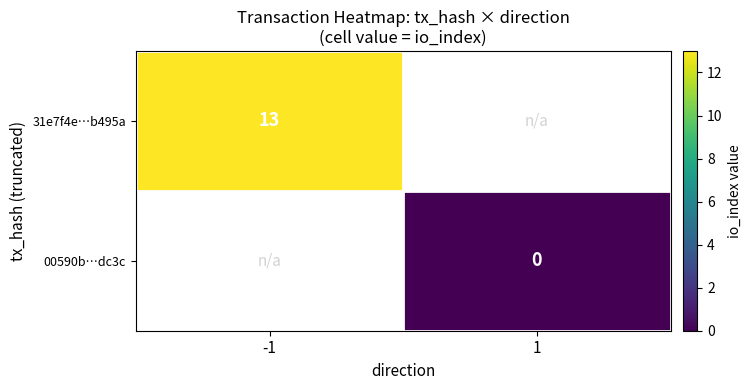

The value of 31e7f4e…b495a at -1 is 13. True or false?

True